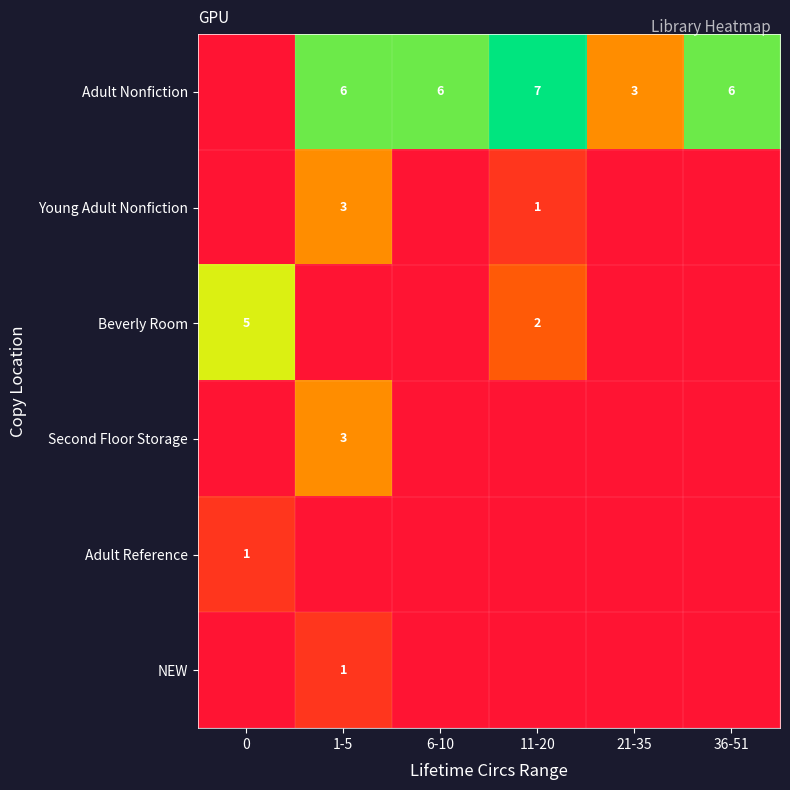

Between 6-10 and 11-20, which is larger?

11-20